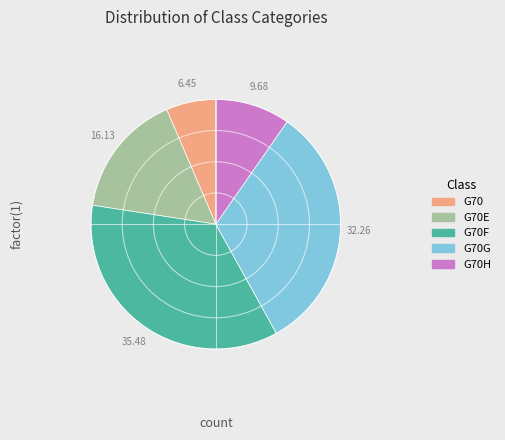

Which slice is the smallest?

G70